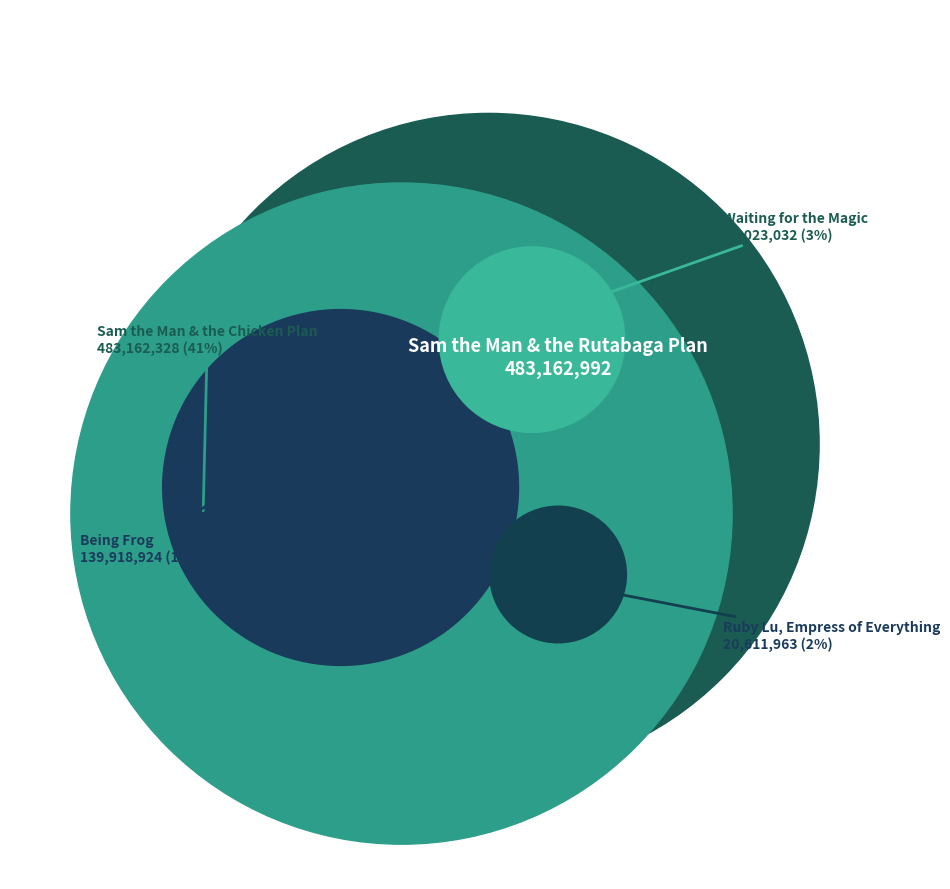

What is the largest slice in the pie chart?

Sam the Man & the Rutabaga Plan